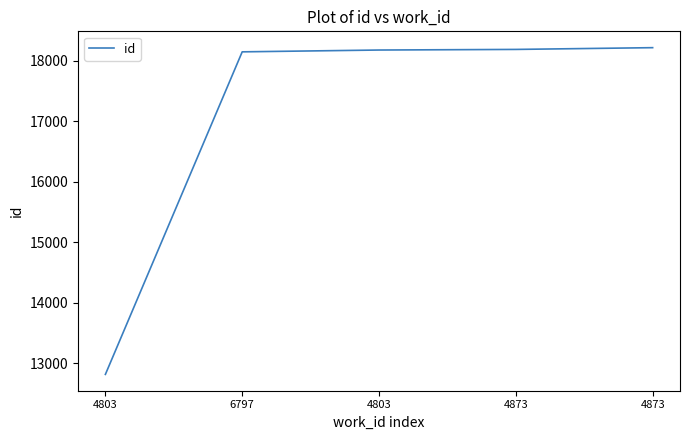

What is the change in value from 4803 to 4803?

+5365